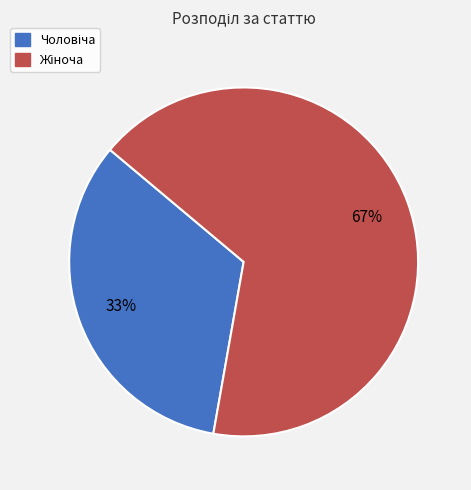

To the nearest percent, what is the average slice percentage?

50%